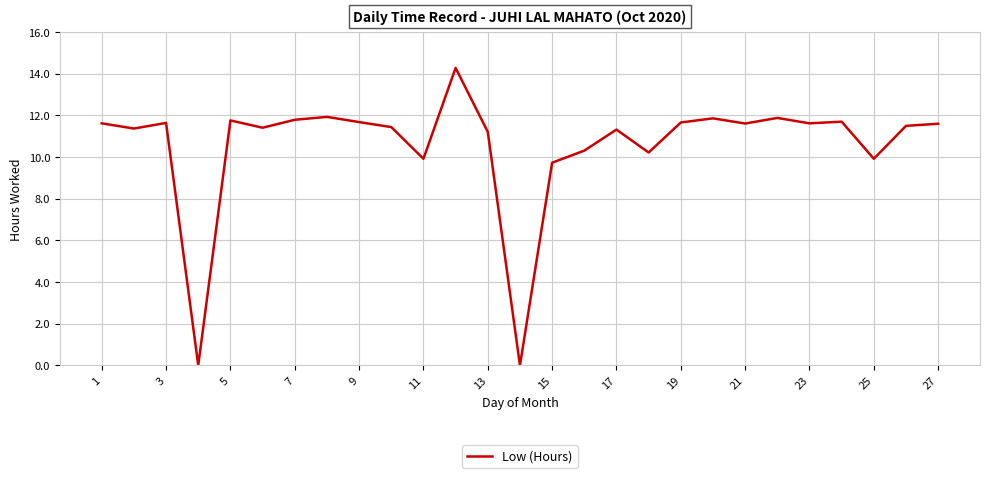

What is the greatest value displayed?

14.3